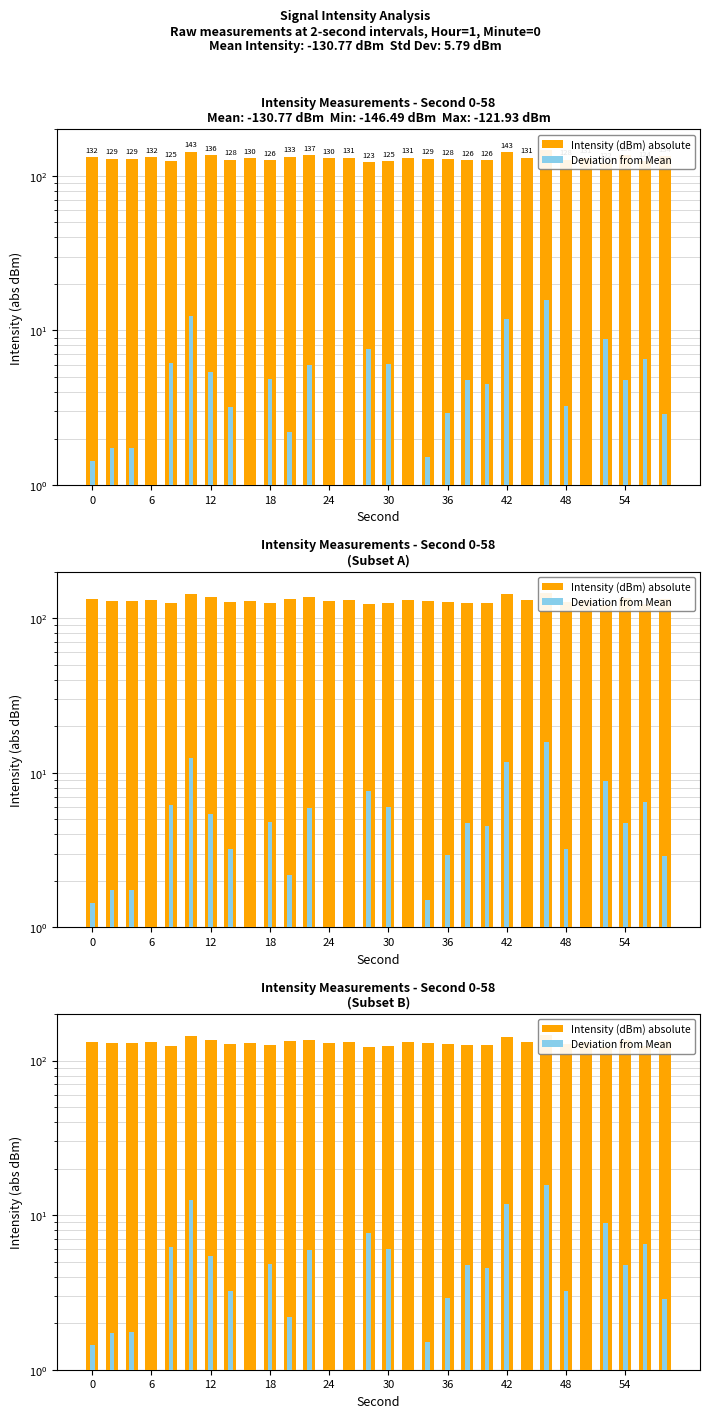

How many data points in Intensity (dBm) absolute are above 130?

15